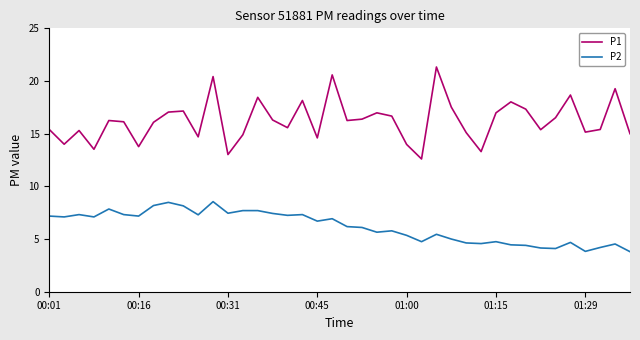

What is the difference between the maximum and minimum values in the P1 series?

8.7